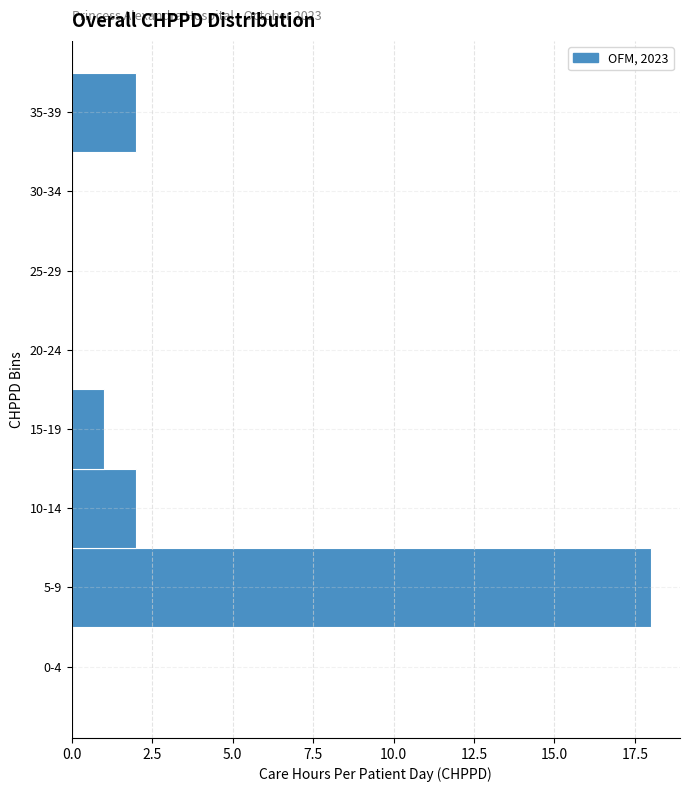

Reading bottom to top, transcribe all the data shown in this chart.

0-4=0	5-9=18	10-14=2	15-19=1	20-24=0	25-29=0	30-34=0	35-39=2